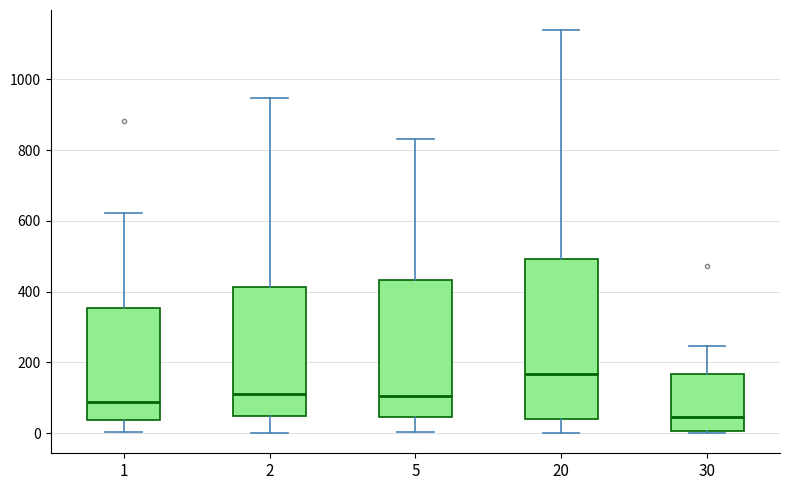

Which box has the lowest median line?

30